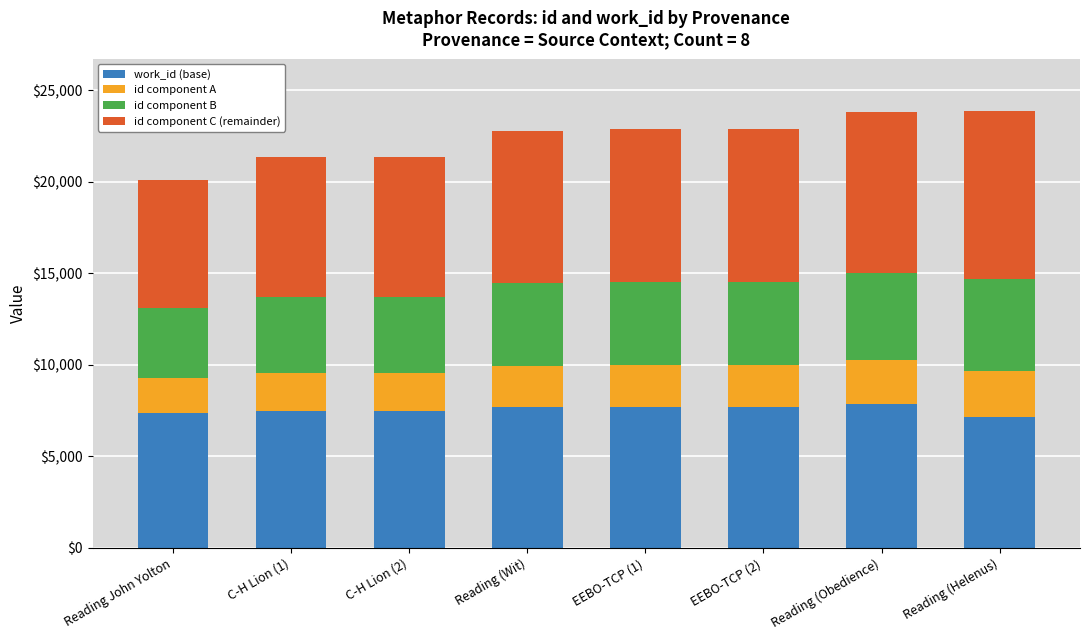

What is the average value of the work_id (base) series?

7559